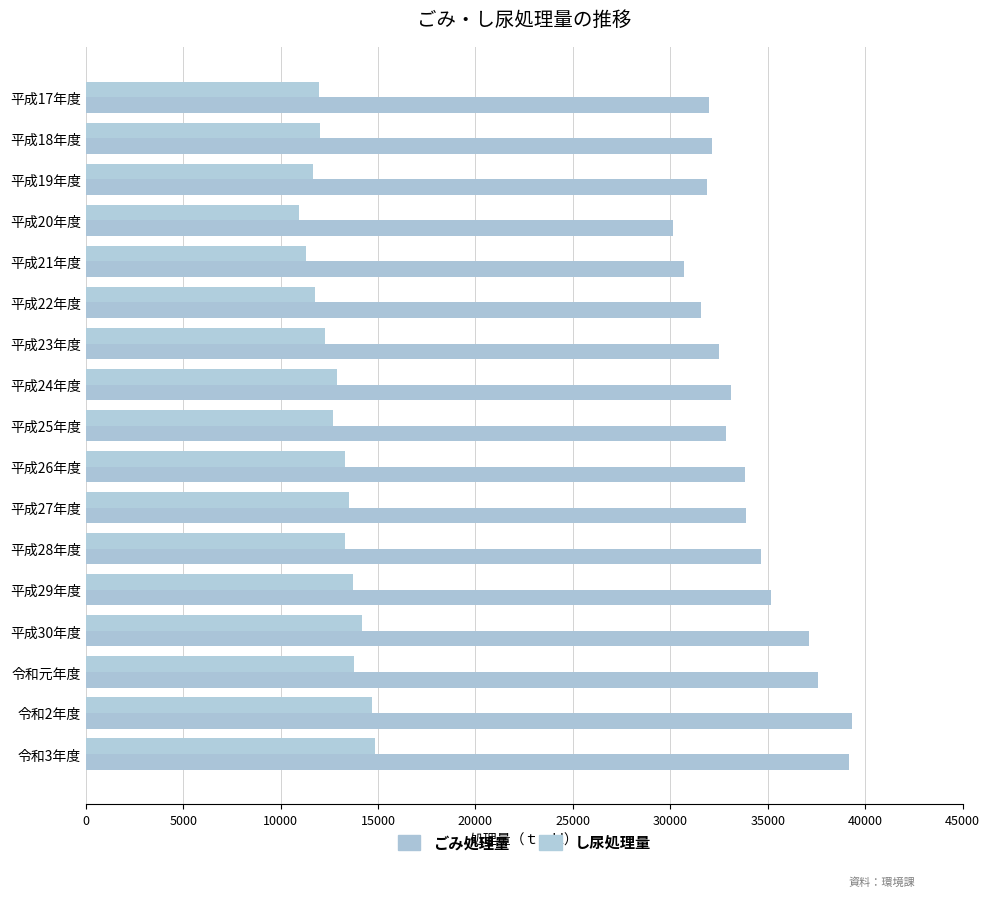

How many values in the し尿処理量 series are below 12897?

8